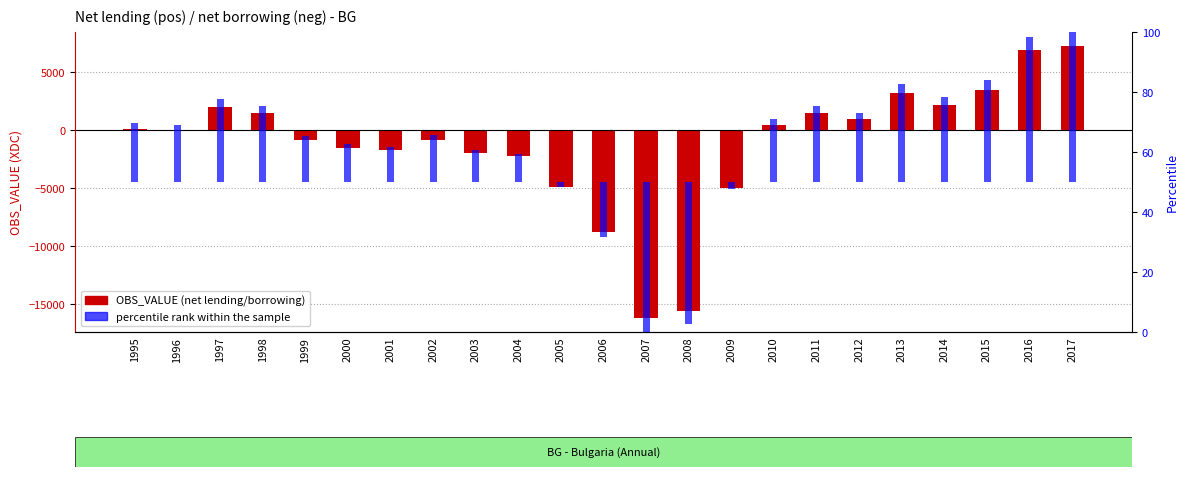

Rank the categories by value from highest to lowest.

2017, 2016, 2015, 2013, 2014, 1997, 2011, 1998, 2012, 2010, 1995, 1996, 2002, 1999, 2000, 2001, 2003, 2004, 2005, 2009, 2006, 2008, 2007